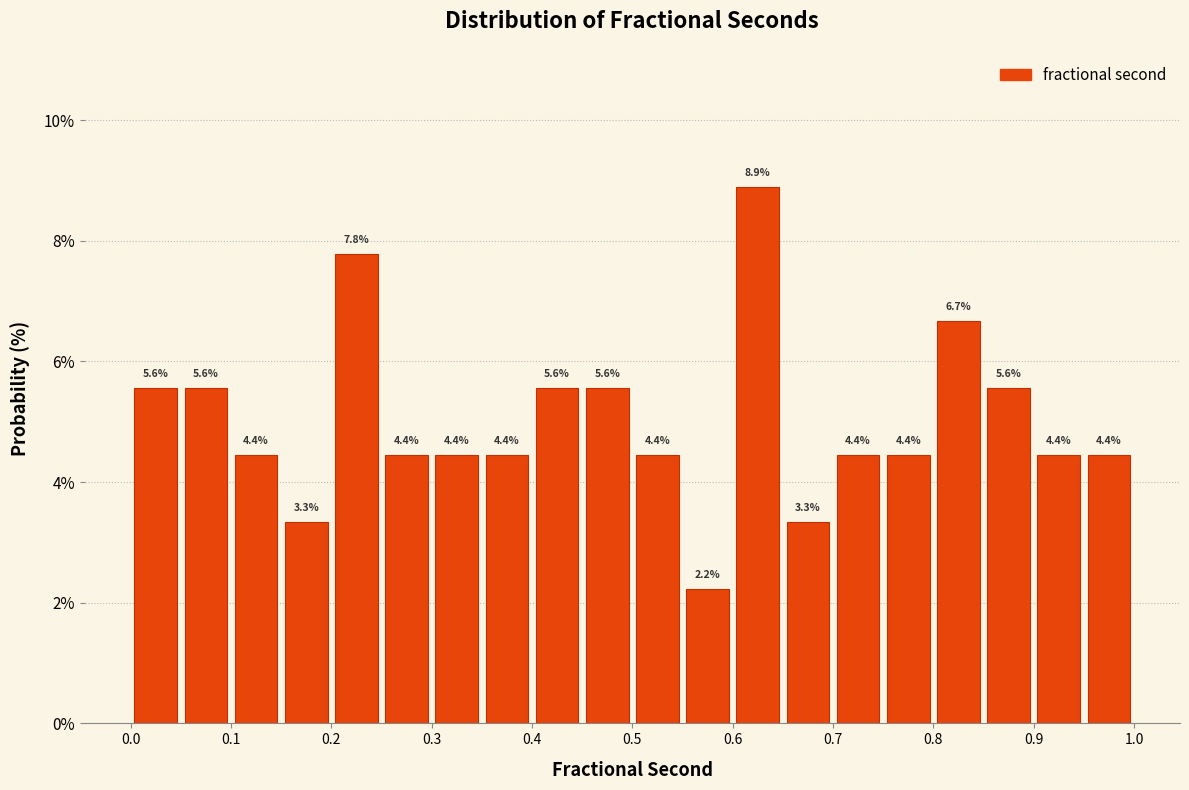

Which range on the x-axis has the tallest bar?

0.60 to 0.65